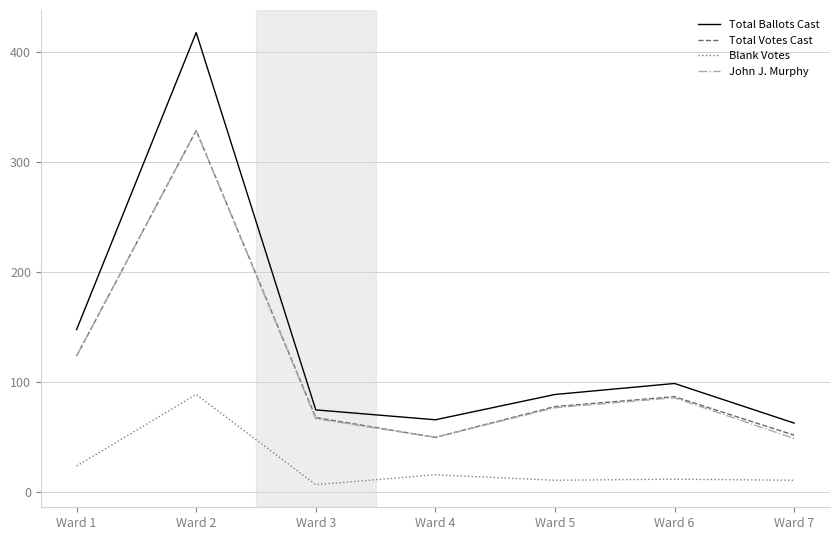

Which series changed the most between Ward 3 and Ward 4?

Total Votes Cast